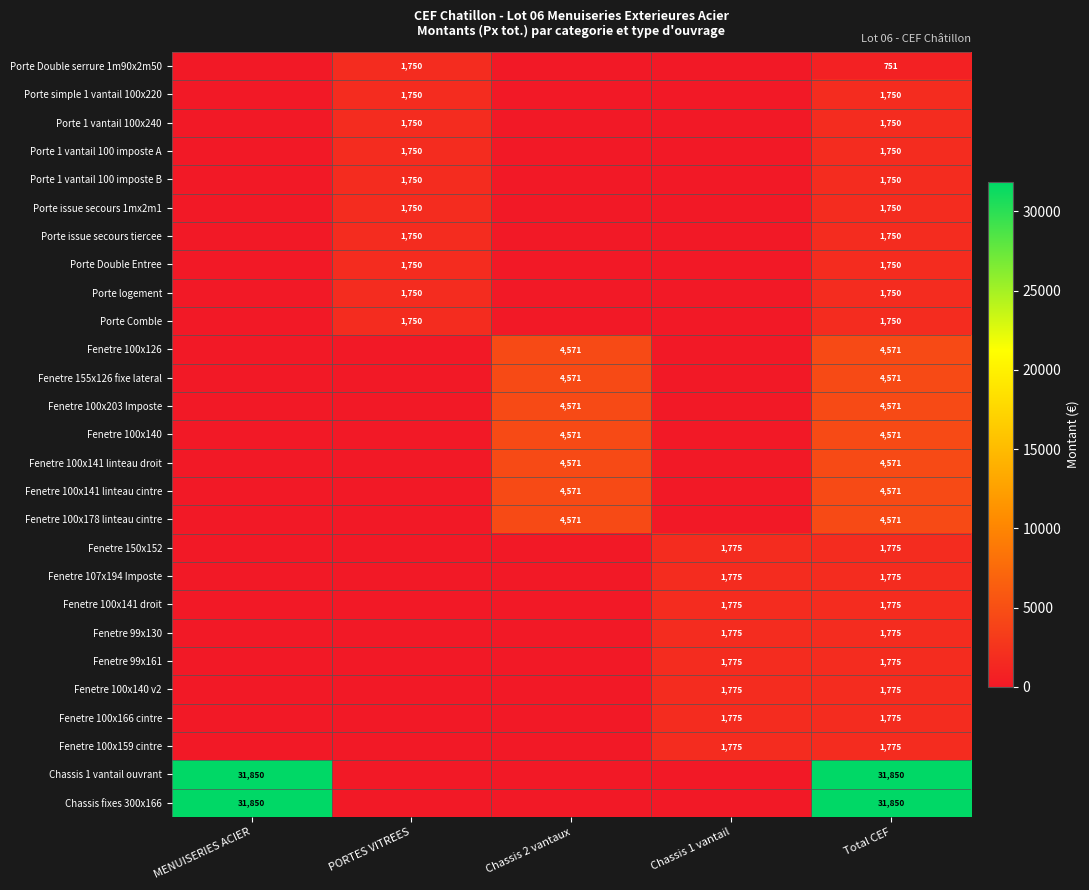

The value of Fenetre 155x126 fixe lateral at Total CEF is 1256. True or false?

False